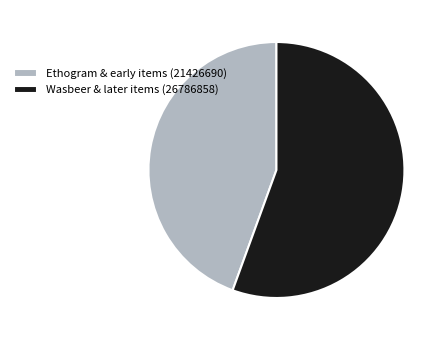

Is there a majority slice in this chart?

Yes